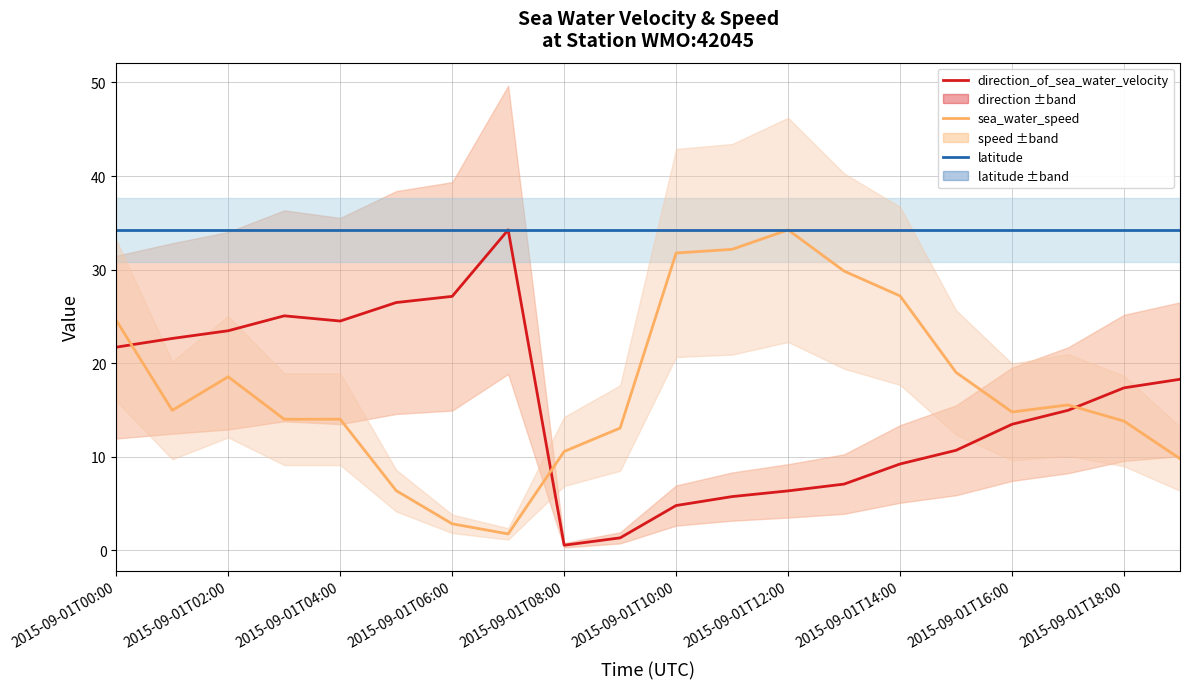

After their last crossing, which series has the higher values: sea_water_speed or direction_of_sea_water_velocity?

direction_of_sea_water_velocity